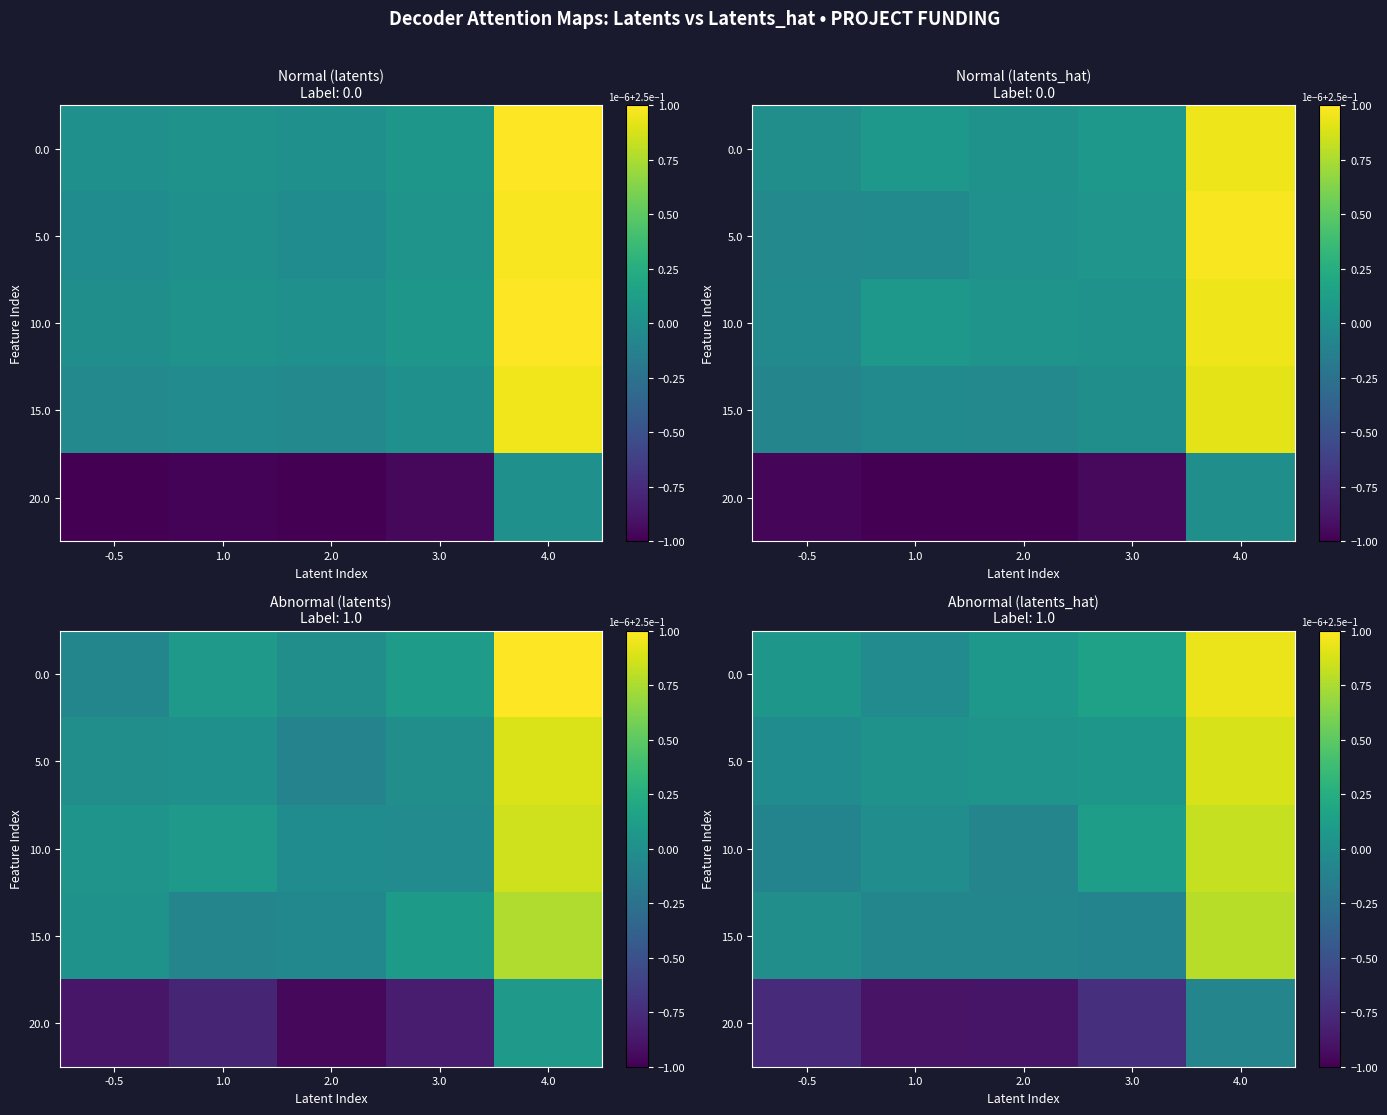

The value of 0.0 at 1.0 is -0.0. True or false?

False